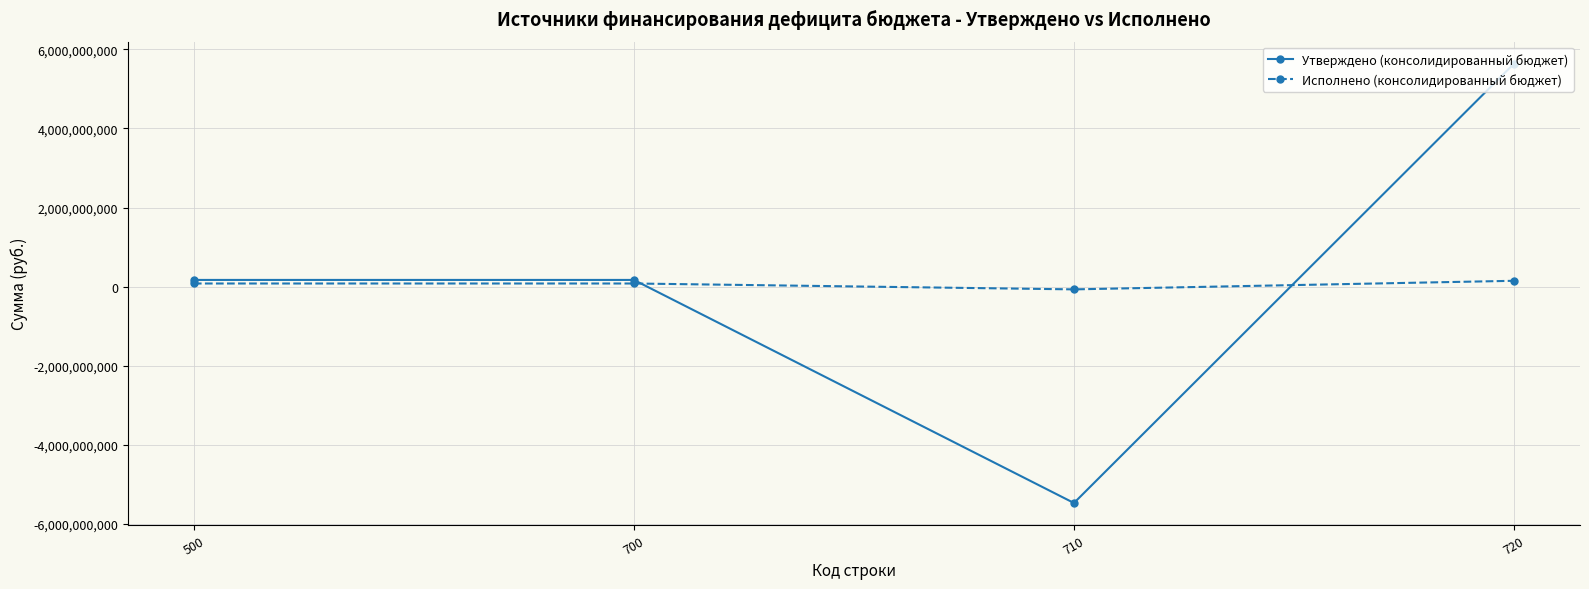

The value of Утверждено (консолидированный бюджет) at 720 is 8377822210.9. True or false?

False